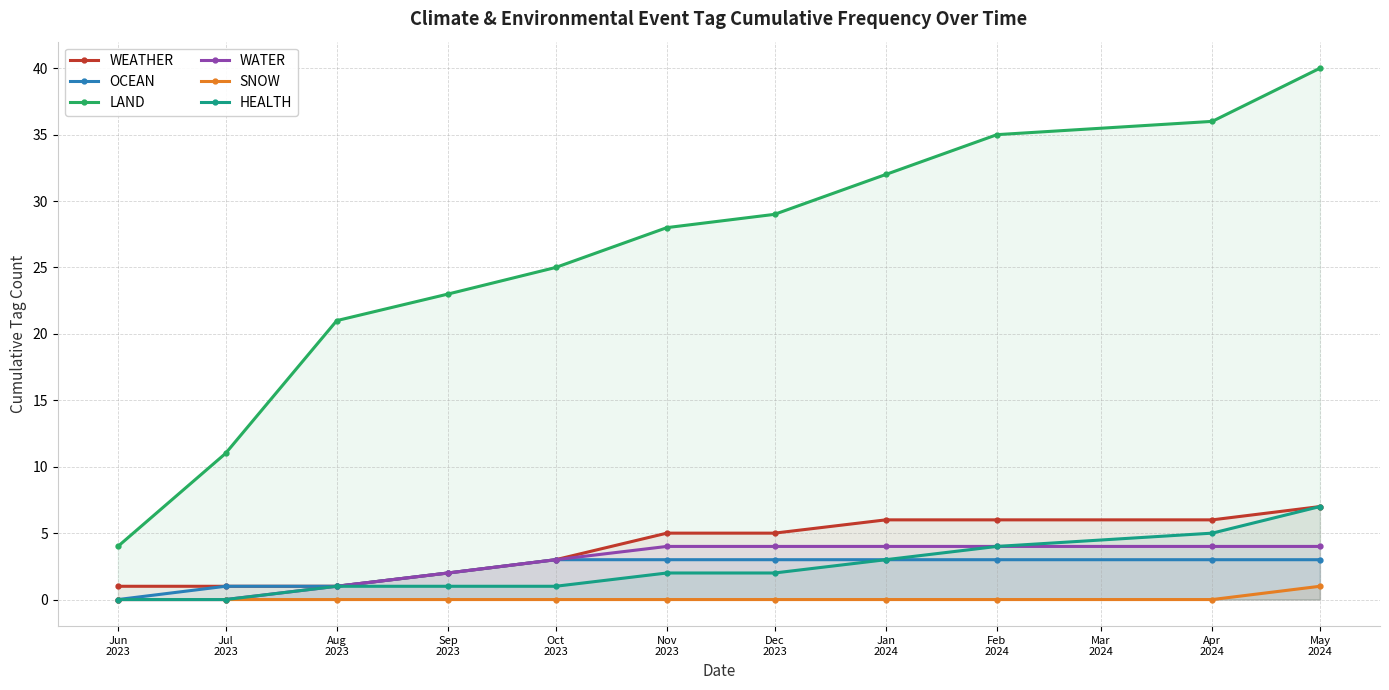

List the series in order of their peak value, lowest first.

SNOW, OCEAN, WATER, WEATHER, HEALTH, LAND